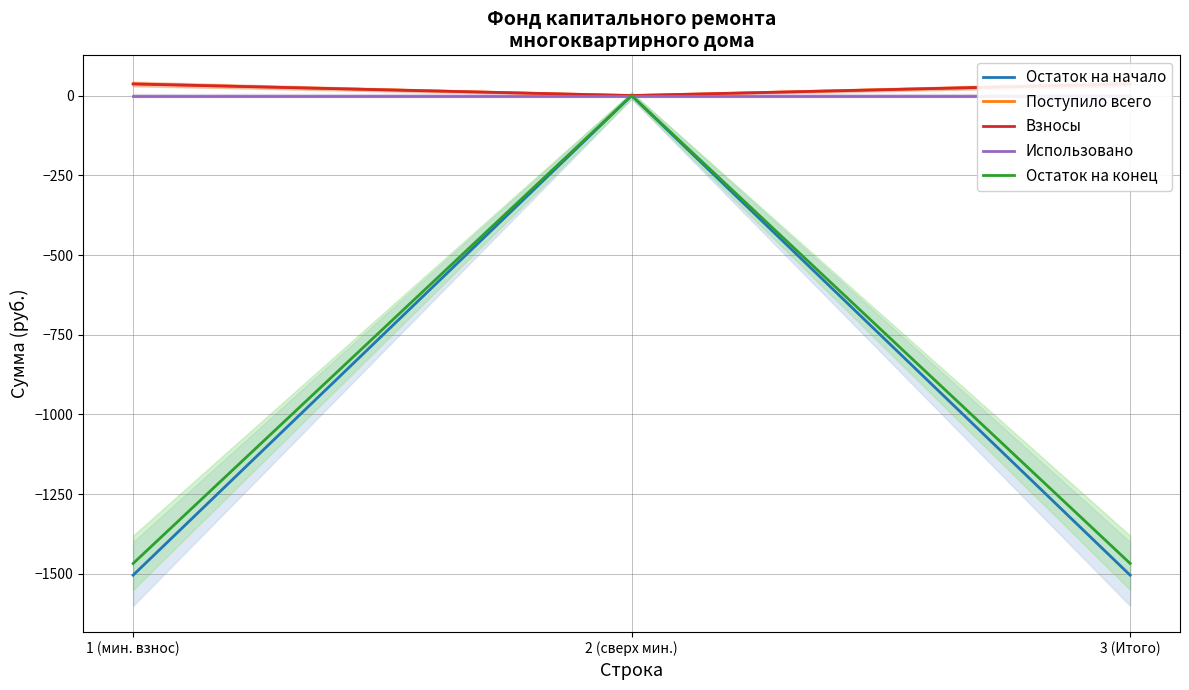

Does the chart display data point markers on the line(s)?

No